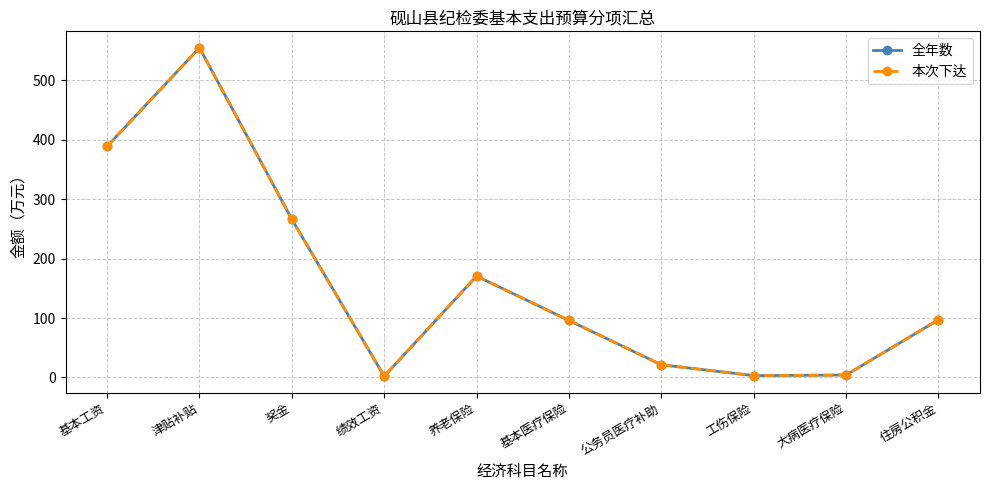

What is the sum of all 全年数 values?

1604.2